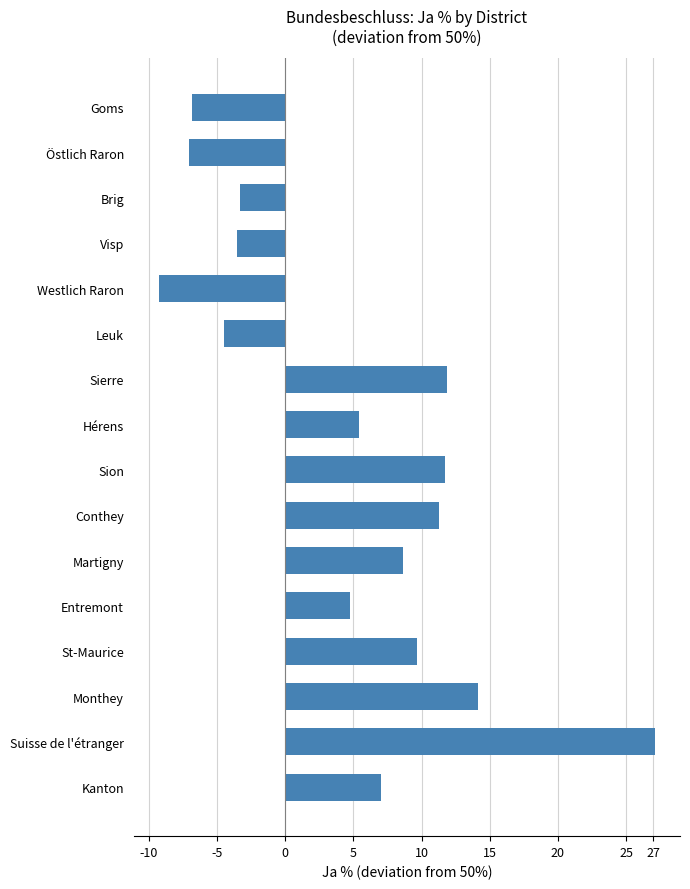

Which label corresponds to the smallest value in the chart?

Westlich Raron